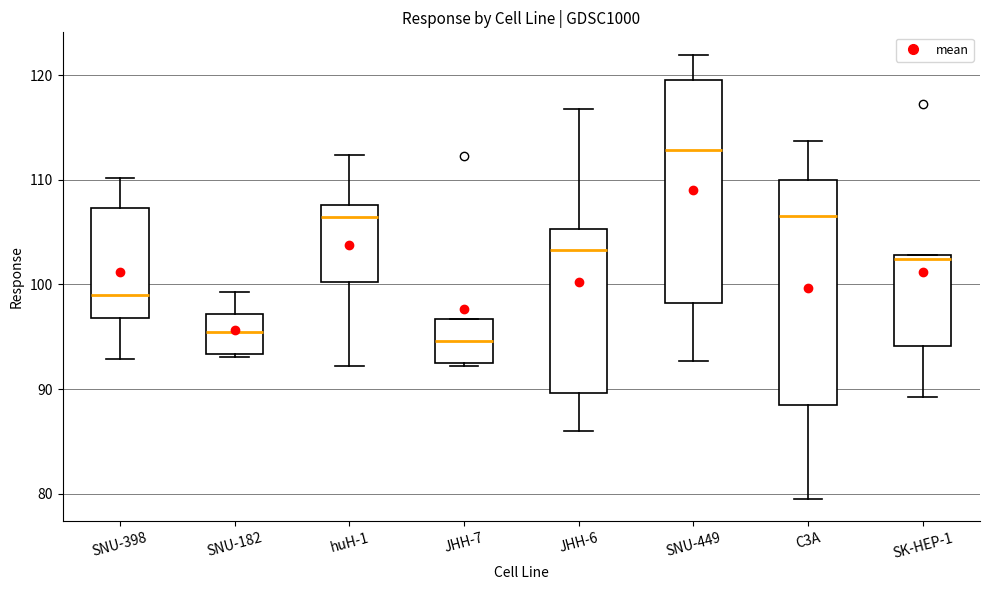

Reading left to right, read every box against the y-axis: the position of its median line, the range the box covers, and the ends of its whiskers. The values are not printed on the chart, so give them approximately, as read against the axis.

SNU-398: median 99, box 97 to 107, whiskers 93 to 110
SNU-182: median 95, box 93 to 97, whiskers 93 to 99
huH-1: median 106, box 100 to 108, whiskers 92 to 112
JHH-7: median 95, box 93 to 97, whiskers 92 to 97
JHH-6: median 103, box 90 to 105, whiskers 86 to 117
SNU-449: median 113, box 98 to 120, whiskers 93 to 122
C3A: median 107, box 88 to 110, whiskers 79 to 114
SK-HEP-1: median 102, box 94 to 103, whiskers 89 to 103